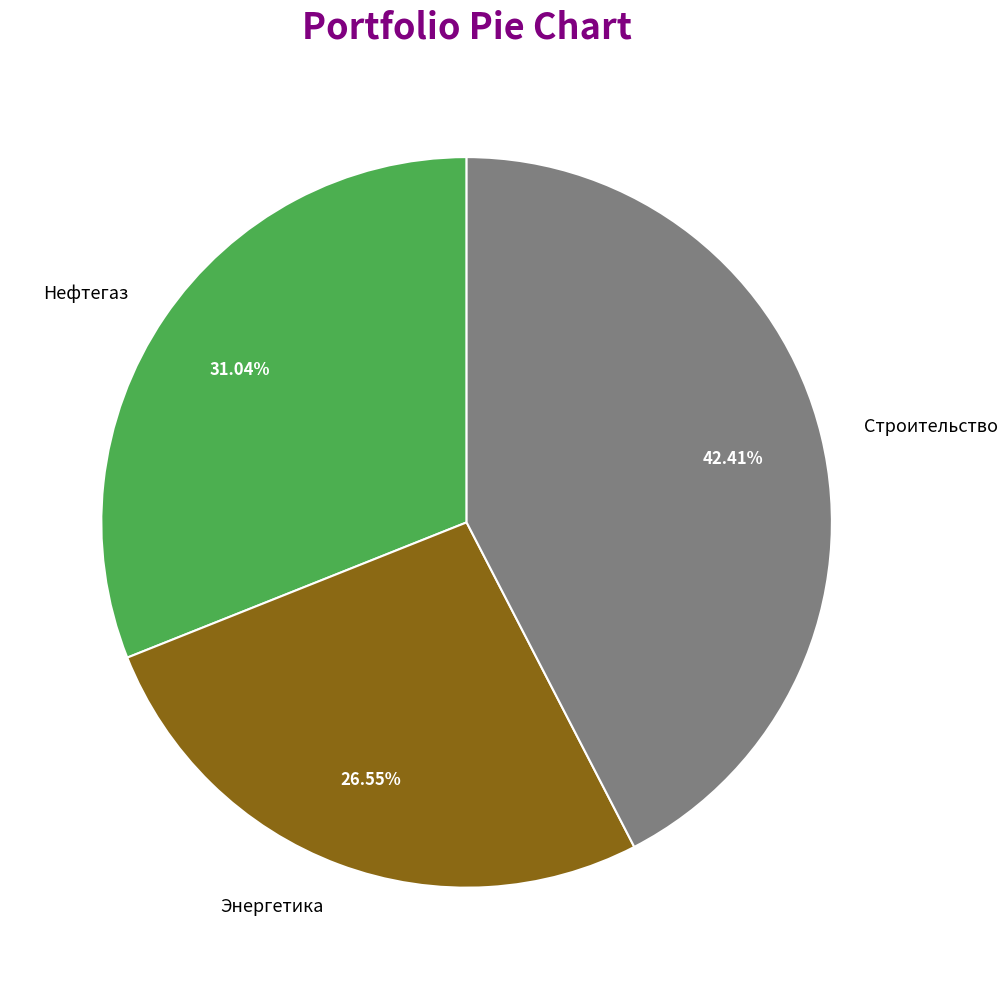

What is the smallest slice in the pie chart?

Энергетика